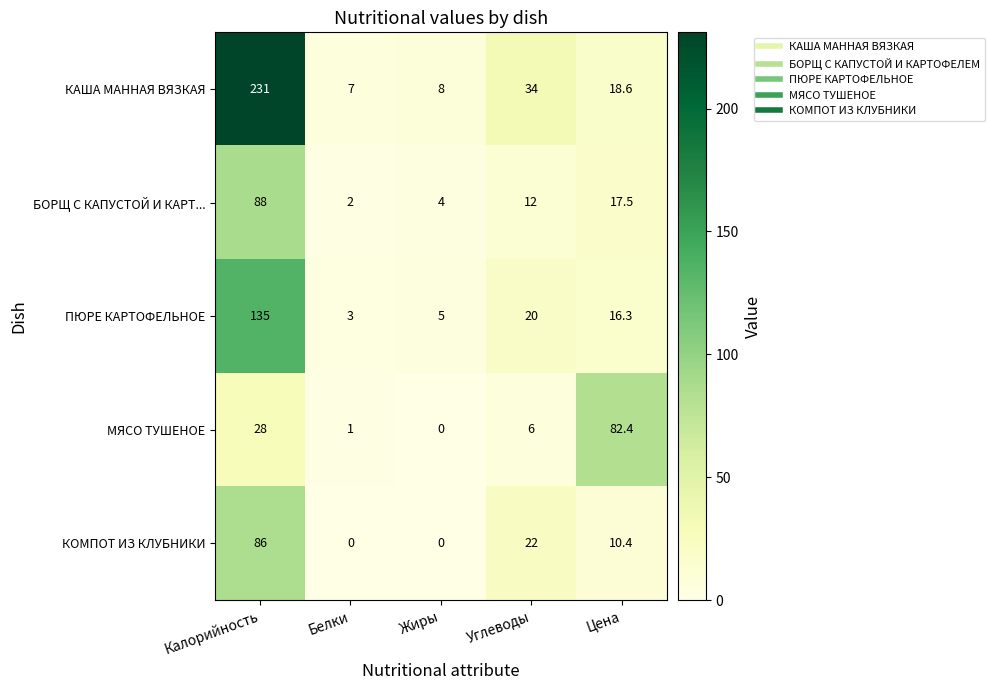

Between Калорийность and Цена, which series saw the biggest shift?

КАША МАННАЯ ВЯЗКАЯ